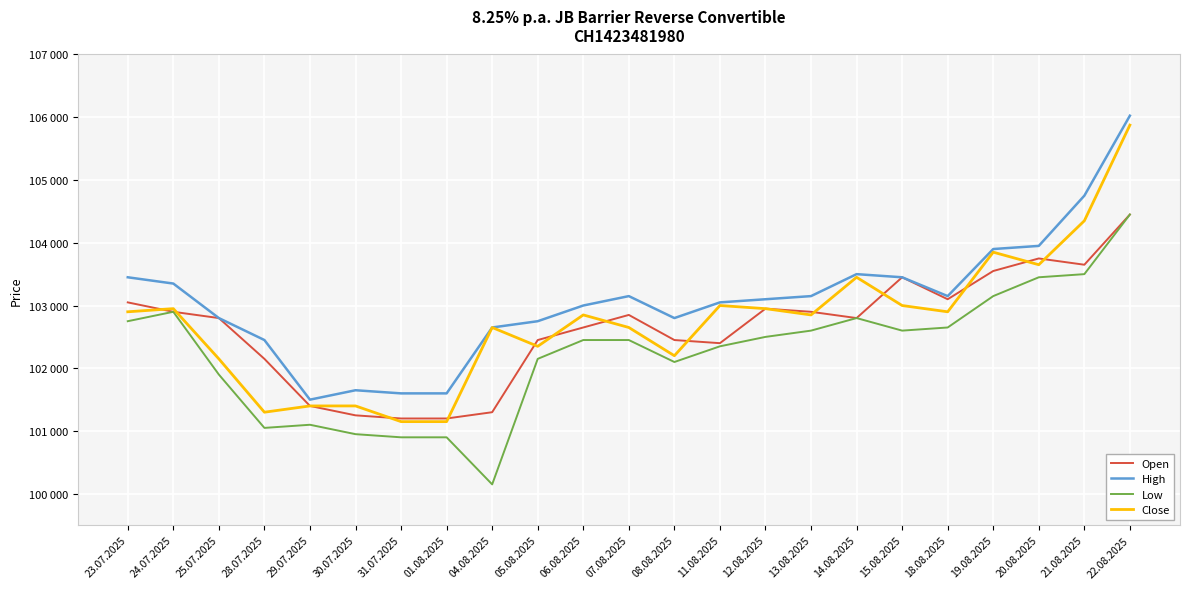

At how many categories does at least one series exceed 105103?

1